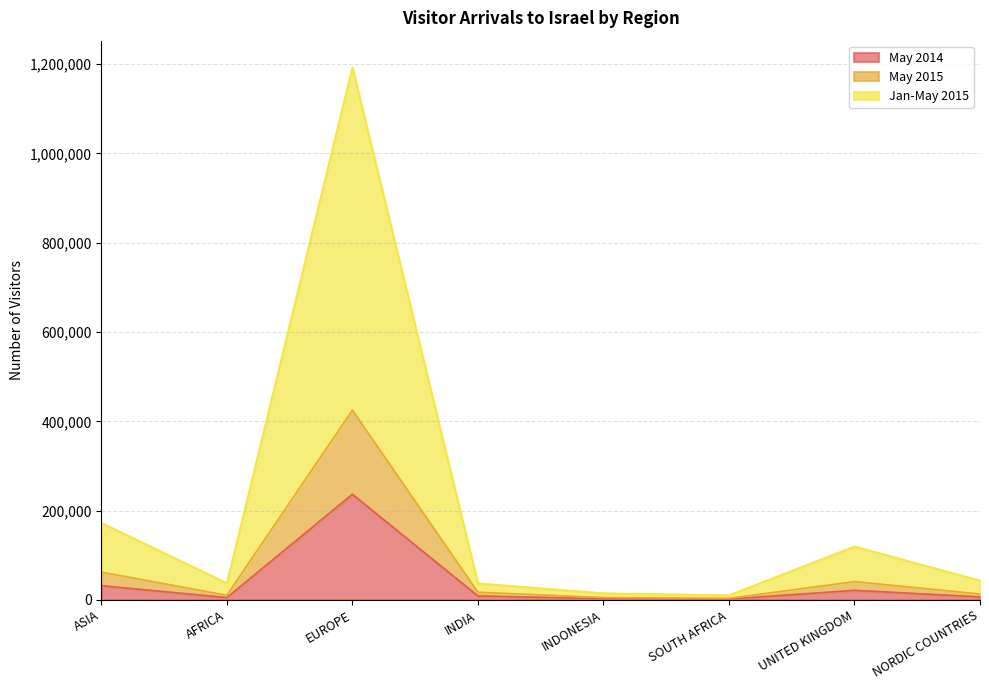

Which series has the widest spread of values?

Jan-May 2015